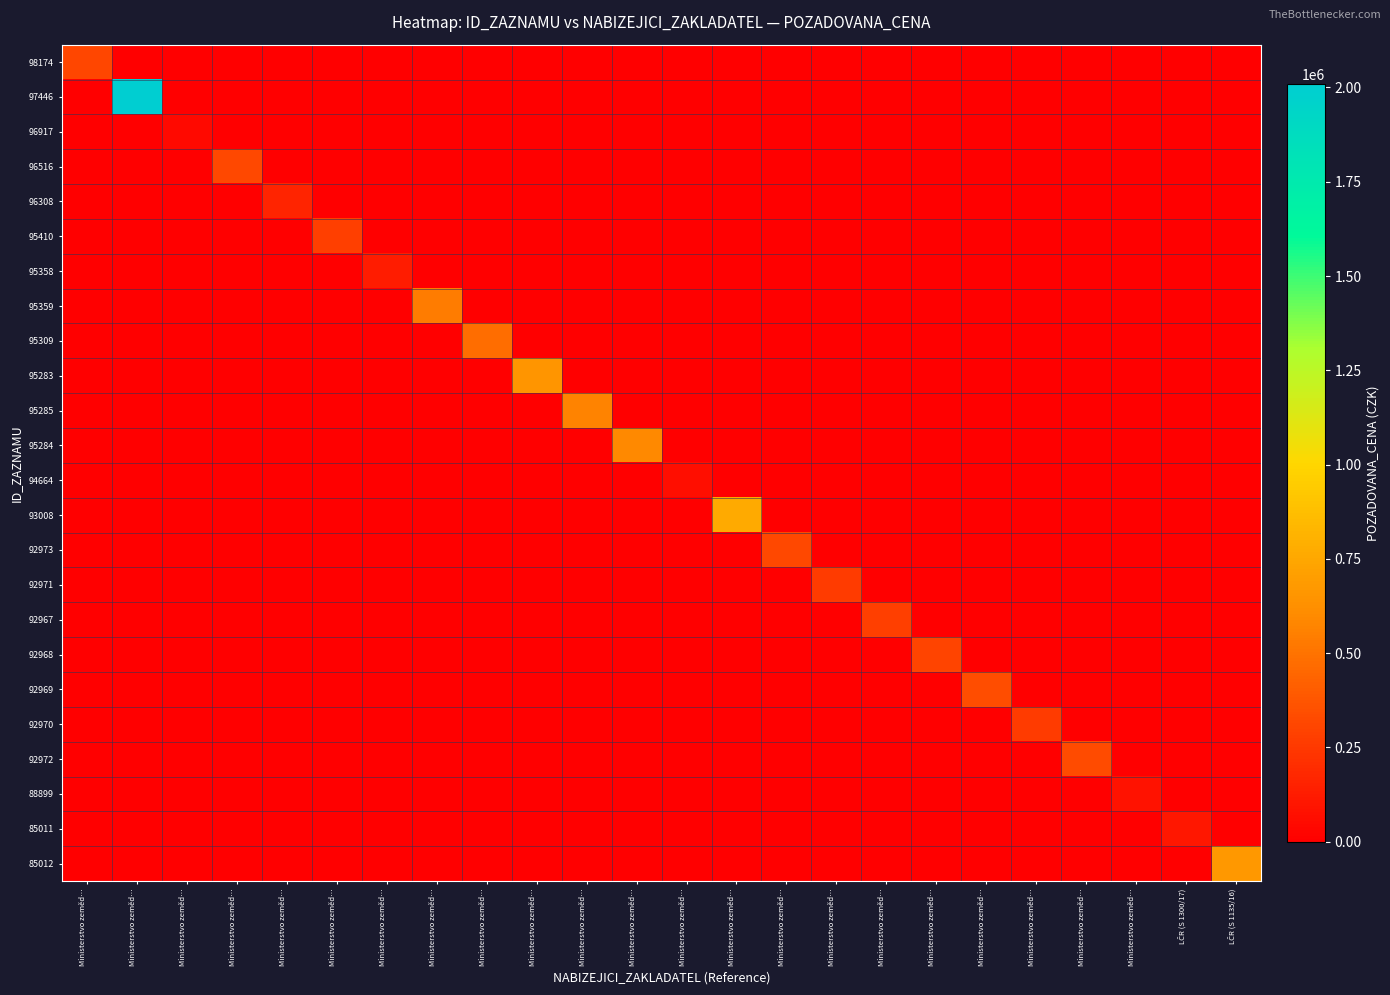

Reading left to right, what are all the values shown in this chart?

98174: Ministerstvo zeměd…=310500	Ministerstvo zeměd…=0	Ministerstvo zeměd…=0	Ministerstvo zeměd…=0	Ministerstvo zeměd…=0	Ministerstvo zeměd…=0	Ministerstvo zeměd…=0	Ministerstvo zeměd…=0	Ministerstvo zeměd…=0	Ministerstvo zeměd…=0	Ministerstvo zeměd…=0	Ministerstvo zeměd…=0	Ministerstvo zeměd…=0	Ministerstvo zeměd…=0	Ministerstvo zeměd…=0	Ministerstvo zeměd…=0	Ministerstvo zeměd…=0	Ministerstvo zeměd…=0	Ministerstvo zeměd…=0	Ministerstvo zeměd…=0	Ministerstvo zeměd…=0	Ministerstvo zeměd…=0	LČR (S 1300/17)=0	LČR (S 1135/16)=0
97446: Ministerstvo zeměd…=0	Ministerstvo zeměd…=2009250	Ministerstvo zeměd…=0	Ministerstvo zeměd…=0	Ministerstvo zeměd…=0	Ministerstvo zeměd…=0	Ministerstvo zeměd…=0	Ministerstvo zeměd…=0	Ministerstvo zeměd…=0	Ministerstvo zeměd…=0	Ministerstvo zeměd…=0	Ministerstvo zeměd…=0	Ministerstvo zeměd…=0	Ministerstvo zeměd…=0	Ministerstvo zeměd…=0	Ministerstvo zeměd…=0	Ministerstvo zeměd…=0	Ministerstvo zeměd…=0	Ministerstvo zeměd…=0	Ministerstvo zeměd…=0	Ministerstvo zeměd…=0	Ministerstvo zeměd…=0	LČR (S 1300/17)=0	LČR (S 1135/16)=0
96917: Ministerstvo zeměd…=0	Ministerstvo zeměd…=0	Ministerstvo zeměd…=43800	Ministerstvo zeměd…=0	Ministerstvo zeměd…=0	Ministerstvo zeměd…=0	Ministerstvo zeměd…=0	Ministerstvo zeměd…=0	Ministerstvo zeměd…=0	Ministerstvo zeměd…=0	Ministerstvo zeměd…=0	Ministerstvo zeměd…=0	Ministerstvo zeměd…=0	Ministerstvo zeměd…=0	Ministerstvo zeměd…=0	Ministerstvo zeměd…=0	Ministerstvo zeměd…=0	Ministerstvo zeměd…=0	Ministerstvo zeměd…=0	Ministerstvo zeměd…=0	Ministerstvo zeměd…=0	Ministerstvo zeměd…=0	LČR (S 1300/17)=0	LČR (S 1135/16)=0
96516: Ministerstvo zeměd…=0	Ministerstvo zeměd…=0	Ministerstvo zeměd…=0	Ministerstvo zeměd…=314230	Ministerstvo zeměd…=0	Ministerstvo zeměd…=0	Ministerstvo zeměd…=0	Ministerstvo zeměd…=0	Ministerstvo zeměd…=0	Ministerstvo zeměd…=0	Ministerstvo zeměd…=0	Ministerstvo zeměd…=0	Ministerstvo zeměd…=0	Ministerstvo zeměd…=0	Ministerstvo zeměd…=0	Ministerstvo zeměd…=0	Ministerstvo zeměd…=0	Ministerstvo zeměd…=0	Ministerstvo zeměd…=0	Ministerstvo zeměd…=0	Ministerstvo zeměd…=0	Ministerstvo zeměd…=0	LČR (S 1300/17)=0	LČR (S 1135/16)=0
96308: Ministerstvo zeměd…=0	Ministerstvo zeměd…=0	Ministerstvo zeměd…=0	Ministerstvo zeměd…=0	Ministerstvo zeměd…=163260	Ministerstvo zeměd…=0	Ministerstvo zeměd…=0	Ministerstvo zeměd…=0	Ministerstvo zeměd…=0	Ministerstvo zeměd…=0	Ministerstvo zeměd…=0	Ministerstvo zeměd…=0	Ministerstvo zeměd…=0	Ministerstvo zeměd…=0	Ministerstvo zeměd…=0	Ministerstvo zeměd…=0	Ministerstvo zeměd…=0	Ministerstvo zeměd…=0	Ministerstvo zeměd…=0	Ministerstvo zeměd…=0	Ministerstvo zeměd…=0	Ministerstvo zeměd…=0	LČR (S 1300/17)=0	LČR (S 1135/16)=0
95410: Ministerstvo zeměd…=0	Ministerstvo zeměd…=0	Ministerstvo zeměd…=0	Ministerstvo zeměd…=0	Ministerstvo zeměd…=0	Ministerstvo zeměd…=275825	Ministerstvo zeměd…=0	Ministerstvo zeměd…=0	Ministerstvo zeměd…=0	Ministerstvo zeměd…=0	Ministerstvo zeměd…=0	Ministerstvo zeměd…=0	Ministerstvo zeměd…=0	Ministerstvo zeměd…=0	Ministerstvo zeměd…=0	Ministerstvo zeměd…=0	Ministerstvo zeměd…=0	Ministerstvo zeměd…=0	Ministerstvo zeměd…=0	Ministerstvo zeměd…=0	Ministerstvo zeměd…=0	Ministerstvo zeměd…=0	LČR (S 1300/17)=0	LČR (S 1135/16)=0
95358: Ministerstvo zeměd…=0	Ministerstvo zeměd…=0	Ministerstvo zeměd…=0	Ministerstvo zeměd…=0	Ministerstvo zeměd…=0	Ministerstvo zeměd…=0	Ministerstvo zeměd…=128925	Ministerstvo zeměd…=0	Ministerstvo zeměd…=0	Ministerstvo zeměd…=0	Ministerstvo zeměd…=0	Ministerstvo zeměd…=0	Ministerstvo zeměd…=0	Ministerstvo zeměd…=0	Ministerstvo zeměd…=0	Ministerstvo zeměd…=0	Ministerstvo zeměd…=0	Ministerstvo zeměd…=0	Ministerstvo zeměd…=0	Ministerstvo zeměd…=0	Ministerstvo zeměd…=0	Ministerstvo zeměd…=0	LČR (S 1300/17)=0	LČR (S 1135/16)=0
95359: Ministerstvo zeměd…=0	Ministerstvo zeměd…=0	Ministerstvo zeměd…=0	Ministerstvo zeměd…=0	Ministerstvo zeměd…=0	Ministerstvo zeměd…=0	Ministerstvo zeměd…=0	Ministerstvo zeměd…=540700	Ministerstvo zeměd…=0	Ministerstvo zeměd…=0	Ministerstvo zeměd…=0	Ministerstvo zeměd…=0	Ministerstvo zeměd…=0	Ministerstvo zeměd…=0	Ministerstvo zeměd…=0	Ministerstvo zeměd…=0	Ministerstvo zeměd…=0	Ministerstvo zeměd…=0	Ministerstvo zeměd…=0	Ministerstvo zeměd…=0	Ministerstvo zeměd…=0	Ministerstvo zeměd…=0	LČR (S 1300/17)=0	LČR (S 1135/16)=0
95309: Ministerstvo zeměd…=0	Ministerstvo zeměd…=0	Ministerstvo zeměd…=0	Ministerstvo zeměd…=0	Ministerstvo zeměd…=0	Ministerstvo zeměd…=0	Ministerstvo zeměd…=0	Ministerstvo zeměd…=0	Ministerstvo zeměd…=478325	Ministerstvo zeměd…=0	Ministerstvo zeměd…=0	Ministerstvo zeměd…=0	Ministerstvo zeměd…=0	Ministerstvo zeměd…=0	Ministerstvo zeměd…=0	Ministerstvo zeměd…=0	Ministerstvo zeměd…=0	Ministerstvo zeměd…=0	Ministerstvo zeměd…=0	Ministerstvo zeměd…=0	Ministerstvo zeměd…=0	Ministerstvo zeměd…=0	LČR (S 1300/17)=0	LČR (S 1135/16)=0
95283: Ministerstvo zeměd…=0	Ministerstvo zeměd…=0	Ministerstvo zeměd…=0	Ministerstvo zeměd…=0	Ministerstvo zeměd…=0	Ministerstvo zeměd…=0	Ministerstvo zeměd…=0	Ministerstvo zeměd…=0	Ministerstvo zeměd…=0	Ministerstvo zeměd…=658150	Ministerstvo zeměd…=0	Ministerstvo zeměd…=0	Ministerstvo zeměd…=0	Ministerstvo zeměd…=0	Ministerstvo zeměd…=0	Ministerstvo zeměd…=0	Ministerstvo zeměd…=0	Ministerstvo zeměd…=0	Ministerstvo zeměd…=0	Ministerstvo zeměd…=0	Ministerstvo zeměd…=0	Ministerstvo zeměd…=0	LČR (S 1300/17)=0	LČR (S 1135/16)=0
95285: Ministerstvo zeměd…=0	Ministerstvo zeměd…=0	Ministerstvo zeměd…=0	Ministerstvo zeměd…=0	Ministerstvo zeměd…=0	Ministerstvo zeměd…=0	Ministerstvo zeměd…=0	Ministerstvo zeměd…=0	Ministerstvo zeměd…=0	Ministerstvo zeměd…=0	Ministerstvo zeměd…=571875	Ministerstvo zeměd…=0	Ministerstvo zeměd…=0	Ministerstvo zeměd…=0	Ministerstvo zeměd…=0	Ministerstvo zeměd…=0	Ministerstvo zeměd…=0	Ministerstvo zeměd…=0	Ministerstvo zeměd…=0	Ministerstvo zeměd…=0	Ministerstvo zeměd…=0	Ministerstvo zeměd…=0	LČR (S 1300/17)=0	LČR (S 1135/16)=0
95284: Ministerstvo zeměd…=0	Ministerstvo zeměd…=0	Ministerstvo zeměd…=0	Ministerstvo zeměd…=0	Ministerstvo zeměd…=0	Ministerstvo zeměd…=0	Ministerstvo zeměd…=0	Ministerstvo zeměd…=0	Ministerstvo zeměd…=0	Ministerstvo zeměd…=0	Ministerstvo zeměd…=0	Ministerstvo zeměd…=590250	Ministerstvo zeměd…=0	Ministerstvo zeměd…=0	Ministerstvo zeměd…=0	Ministerstvo zeměd…=0	Ministerstvo zeměd…=0	Ministerstvo zeměd…=0	Ministerstvo zeměd…=0	Ministerstvo zeměd…=0	Ministerstvo zeměd…=0	Ministerstvo zeměd…=0	LČR (S 1300/17)=0	LČR (S 1135/16)=0
94664: Ministerstvo zeměd…=0	Ministerstvo zeměd…=0	Ministerstvo zeměd…=0	Ministerstvo zeměd…=0	Ministerstvo zeměd…=0	Ministerstvo zeměd…=0	Ministerstvo zeměd…=0	Ministerstvo zeměd…=0	Ministerstvo zeměd…=0	Ministerstvo zeměd…=0	Ministerstvo zeměd…=0	Ministerstvo zeměd…=0	Ministerstvo zeměd…=69500	Ministerstvo zeměd…=0	Ministerstvo zeměd…=0	Ministerstvo zeměd…=0	Ministerstvo zeměd…=0	Ministerstvo zeměd…=0	Ministerstvo zeměd…=0	Ministerstvo zeměd…=0	Ministerstvo zeměd…=0	Ministerstvo zeměd…=0	LČR (S 1300/17)=0	LČR (S 1135/16)=0
93008: Ministerstvo zeměd…=0	Ministerstvo zeměd…=0	Ministerstvo zeměd…=0	Ministerstvo zeměd…=0	Ministerstvo zeměd…=0	Ministerstvo zeměd…=0	Ministerstvo zeměd…=0	Ministerstvo zeměd…=0	Ministerstvo zeměd…=0	Ministerstvo zeměd…=0	Ministerstvo zeměd…=0	Ministerstvo zeměd…=0	Ministerstvo zeměd…=0	Ministerstvo zeměd…=765080	Ministerstvo zeměd…=0	Ministerstvo zeměd…=0	Ministerstvo zeměd…=0	Ministerstvo zeměd…=0	Ministerstvo zeměd…=0	Ministerstvo zeměd…=0	Ministerstvo zeměd…=0	Ministerstvo zeměd…=0	LČR (S 1300/17)=0	LČR (S 1135/16)=0
92973: Ministerstvo zeměd…=0	Ministerstvo zeměd…=0	Ministerstvo zeměd…=0	Ministerstvo zeměd…=0	Ministerstvo zeměd…=0	Ministerstvo zeměd…=0	Ministerstvo zeměd…=0	Ministerstvo zeměd…=0	Ministerstvo zeměd…=0	Ministerstvo zeměd…=0	Ministerstvo zeměd…=0	Ministerstvo zeměd…=0	Ministerstvo zeměd…=0	Ministerstvo zeměd…=0	Ministerstvo zeměd…=319920	Ministerstvo zeměd…=0	Ministerstvo zeměd…=0	Ministerstvo zeměd…=0	Ministerstvo zeměd…=0	Ministerstvo zeměd…=0	Ministerstvo zeměd…=0	Ministerstvo zeměd…=0	LČR (S 1300/17)=0	LČR (S 1135/16)=0
92971: Ministerstvo zeměd…=0	Ministerstvo zeměd…=0	Ministerstvo zeměd…=0	Ministerstvo zeměd…=0	Ministerstvo zeměd…=0	Ministerstvo zeměd…=0	Ministerstvo zeměd…=0	Ministerstvo zeměd…=0	Ministerstvo zeměd…=0	Ministerstvo zeměd…=0	Ministerstvo zeměd…=0	Ministerstvo zeměd…=0	Ministerstvo zeměd…=0	Ministerstvo zeměd…=0	Ministerstvo zeměd…=0	Ministerstvo zeměd…=265980	Ministerstvo zeměd…=0	Ministerstvo zeměd…=0	Ministerstvo zeměd…=0	Ministerstvo zeměd…=0	Ministerstvo zeměd…=0	Ministerstvo zeměd…=0	LČR (S 1300/17)=0	LČR (S 1135/16)=0
92967: Ministerstvo zeměd…=0	Ministerstvo zeměd…=0	Ministerstvo zeměd…=0	Ministerstvo zeměd…=0	Ministerstvo zeměd…=0	Ministerstvo zeměd…=0	Ministerstvo zeměd…=0	Ministerstvo zeměd…=0	Ministerstvo zeměd…=0	Ministerstvo zeměd…=0	Ministerstvo zeměd…=0	Ministerstvo zeměd…=0	Ministerstvo zeměd…=0	Ministerstvo zeměd…=0	Ministerstvo zeměd…=0	Ministerstvo zeměd…=0	Ministerstvo zeměd…=280240	Ministerstvo zeměd…=0	Ministerstvo zeměd…=0	Ministerstvo zeměd…=0	Ministerstvo zeměd…=0	Ministerstvo zeměd…=0	LČR (S 1300/17)=0	LČR (S 1135/16)=0
92968: Ministerstvo zeměd…=0	Ministerstvo zeměd…=0	Ministerstvo zeměd…=0	Ministerstvo zeměd…=0	Ministerstvo zeměd…=0	Ministerstvo zeměd…=0	Ministerstvo zeměd…=0	Ministerstvo zeměd…=0	Ministerstvo zeměd…=0	Ministerstvo zeměd…=0	Ministerstvo zeměd…=0	Ministerstvo zeměd…=0	Ministerstvo zeměd…=0	Ministerstvo zeměd…=0	Ministerstvo zeměd…=0	Ministerstvo zeměd…=0	Ministerstvo zeměd…=0	Ministerstvo zeměd…=302560	Ministerstvo zeměd…=0	Ministerstvo zeměd…=0	Ministerstvo zeměd…=0	Ministerstvo zeměd…=0	LČR (S 1300/17)=0	LČR (S 1135/16)=0
92969: Ministerstvo zeměd…=0	Ministerstvo zeměd…=0	Ministerstvo zeměd…=0	Ministerstvo zeměd…=0	Ministerstvo zeměd…=0	Ministerstvo zeměd…=0	Ministerstvo zeměd…=0	Ministerstvo zeměd…=0	Ministerstvo zeměd…=0	Ministerstvo zeměd…=0	Ministerstvo zeměd…=0	Ministerstvo zeměd…=0	Ministerstvo zeměd…=0	Ministerstvo zeměd…=0	Ministerstvo zeměd…=0	Ministerstvo zeměd…=0	Ministerstvo zeměd…=0	Ministerstvo zeměd…=0	Ministerstvo zeměd…=338520	Ministerstvo zeměd…=0	Ministerstvo zeměd…=0	Ministerstvo zeměd…=0	LČR (S 1300/17)=0	LČR (S 1135/16)=0
92970: Ministerstvo zeměd…=0	Ministerstvo zeměd…=0	Ministerstvo zeměd…=0	Ministerstvo zeměd…=0	Ministerstvo zeměd…=0	Ministerstvo zeměd…=0	Ministerstvo zeměd…=0	Ministerstvo zeměd…=0	Ministerstvo zeměd…=0	Ministerstvo zeměd…=0	Ministerstvo zeměd…=0	Ministerstvo zeměd…=0	Ministerstvo zeměd…=0	Ministerstvo zeměd…=0	Ministerstvo zeměd…=0	Ministerstvo zeměd…=0	Ministerstvo zeměd…=0	Ministerstvo zeměd…=0	Ministerstvo zeměd…=0	Ministerstvo zeměd…=261640	Ministerstvo zeměd…=0	Ministerstvo zeměd…=0	LČR (S 1300/17)=0	LČR (S 1135/16)=0
92972: Ministerstvo zeměd…=0	Ministerstvo zeměd…=0	Ministerstvo zeměd…=0	Ministerstvo zeměd…=0	Ministerstvo zeměd…=0	Ministerstvo zeměd…=0	Ministerstvo zeměd…=0	Ministerstvo zeměd…=0	Ministerstvo zeměd…=0	Ministerstvo zeměd…=0	Ministerstvo zeměd…=0	Ministerstvo zeměd…=0	Ministerstvo zeměd…=0	Ministerstvo zeměd…=0	Ministerstvo zeměd…=0	Ministerstvo zeměd…=0	Ministerstvo zeměd…=0	Ministerstvo zeměd…=0	Ministerstvo zeměd…=0	Ministerstvo zeměd…=0	Ministerstvo zeměd…=334180	Ministerstvo zeměd…=0	LČR (S 1300/17)=0	LČR (S 1135/16)=0
88899: Ministerstvo zeměd…=0	Ministerstvo zeměd…=0	Ministerstvo zeměd…=0	Ministerstvo zeměd…=0	Ministerstvo zeměd…=0	Ministerstvo zeměd…=0	Ministerstvo zeměd…=0	Ministerstvo zeměd…=0	Ministerstvo zeměd…=0	Ministerstvo zeměd…=0	Ministerstvo zeměd…=0	Ministerstvo zeměd…=0	Ministerstvo zeměd…=0	Ministerstvo zeměd…=0	Ministerstvo zeměd…=0	Ministerstvo zeměd…=0	Ministerstvo zeměd…=0	Ministerstvo zeměd…=0	Ministerstvo zeměd…=0	Ministerstvo zeměd…=0	Ministerstvo zeměd…=0	Ministerstvo zeměd…=80000	LČR (S 1300/17)=0	LČR (S 1135/16)=0
85011: Ministerstvo zeměd…=0	Ministerstvo zeměd…=0	Ministerstvo zeměd…=0	Ministerstvo zeměd…=0	Ministerstvo zeměd…=0	Ministerstvo zeměd…=0	Ministerstvo zeměd…=0	Ministerstvo zeměd…=0	Ministerstvo zeměd…=0	Ministerstvo zeměd…=0	Ministerstvo zeměd…=0	Ministerstvo zeměd…=0	Ministerstvo zeměd…=0	Ministerstvo zeměd…=0	Ministerstvo zeměd…=0	Ministerstvo zeměd…=0	Ministerstvo zeměd…=0	Ministerstvo zeměd…=0	Ministerstvo zeměd…=0	Ministerstvo zeměd…=0	Ministerstvo zeměd…=0	Ministerstvo zeměd…=0	LČR (S 1300/17)=107200	LČR (S 1135/16)=0
85012: Ministerstvo zeměd…=0	Ministerstvo zeměd…=0	Ministerstvo zeměd…=0	Ministerstvo zeměd…=0	Ministerstvo zeměd…=0	Ministerstvo zeměd…=0	Ministerstvo zeměd…=0	Ministerstvo zeměd…=0	Ministerstvo zeměd…=0	Ministerstvo zeměd…=0	Ministerstvo zeměd…=0	Ministerstvo zeměd…=0	Ministerstvo zeměd…=0	Ministerstvo zeměd…=0	Ministerstvo zeměd…=0	Ministerstvo zeměd…=0	Ministerstvo zeměd…=0	Ministerstvo zeměd…=0	Ministerstvo zeměd…=0	Ministerstvo zeměd…=0	Ministerstvo zeměd…=0	Ministerstvo zeměd…=0	LČR (S 1300/17)=0	LČR (S 1135/16)=670000